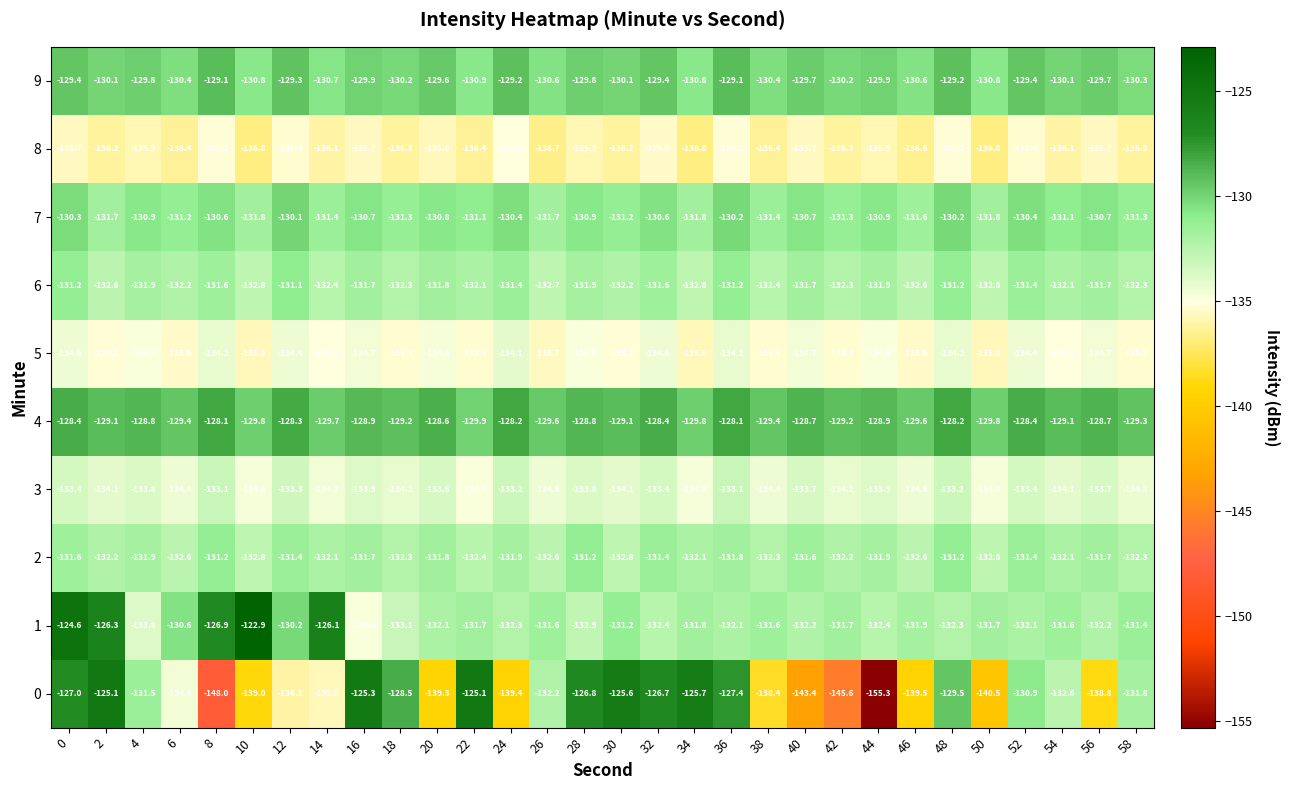

Is the value of 0 at 36 greater than the value of 7 at 0?

Yes